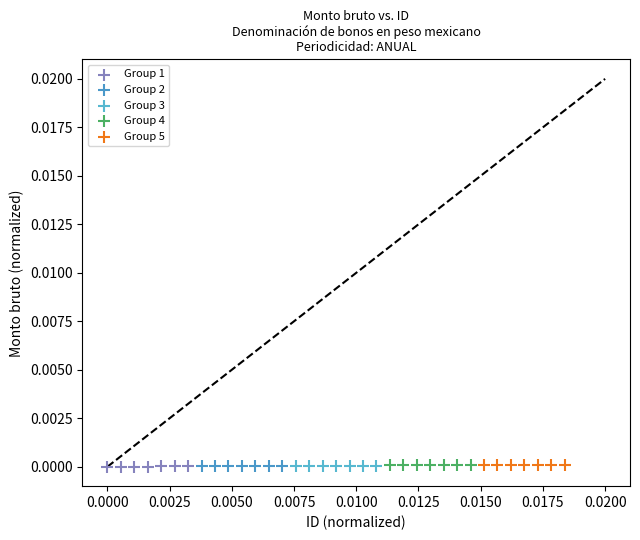

What are all the series names shown in the legend?

Group 1, Group 2, Group 3, Group 4, Group 5